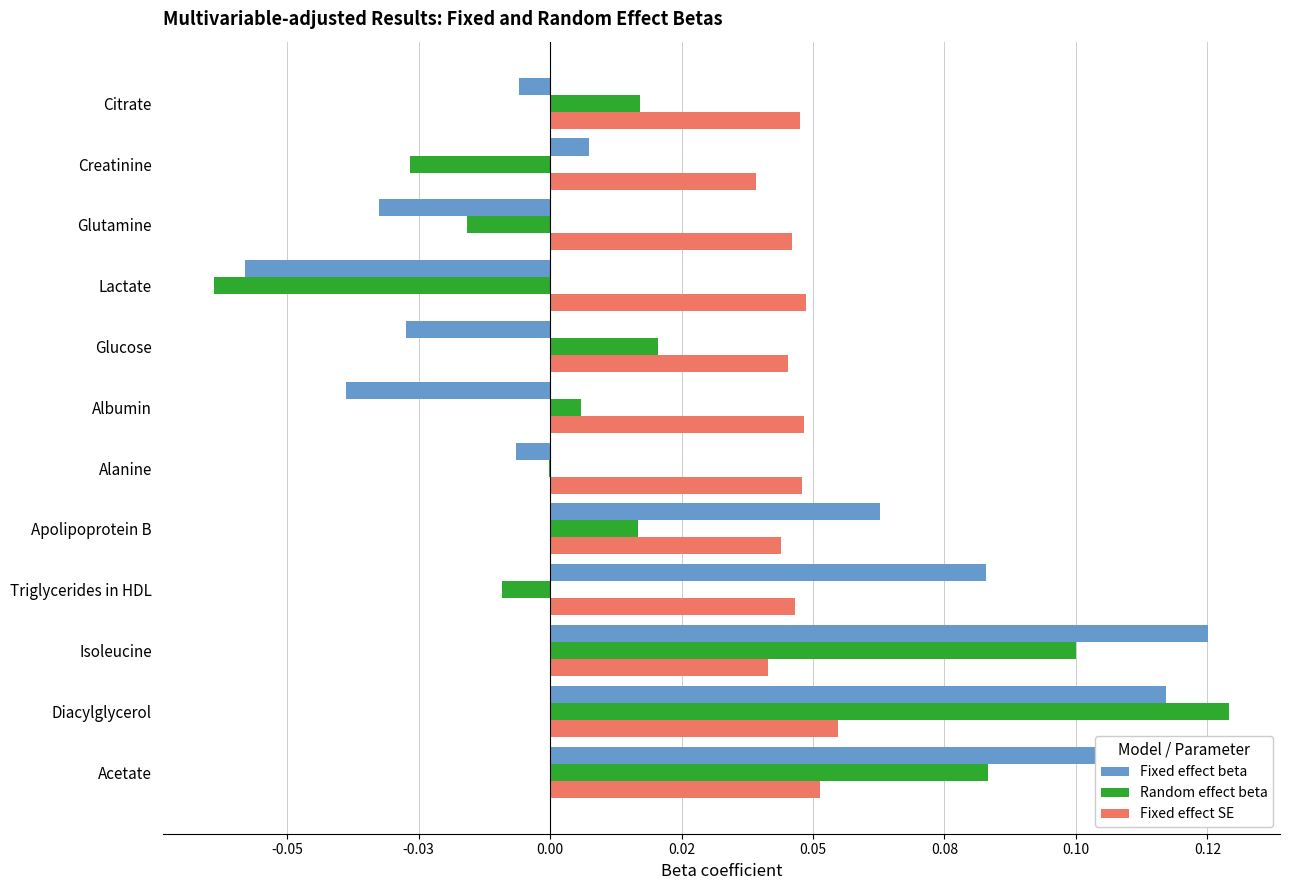

What are all the series names shown in the legend?

Fixed effect beta, Random effect beta, Fixed effect SE